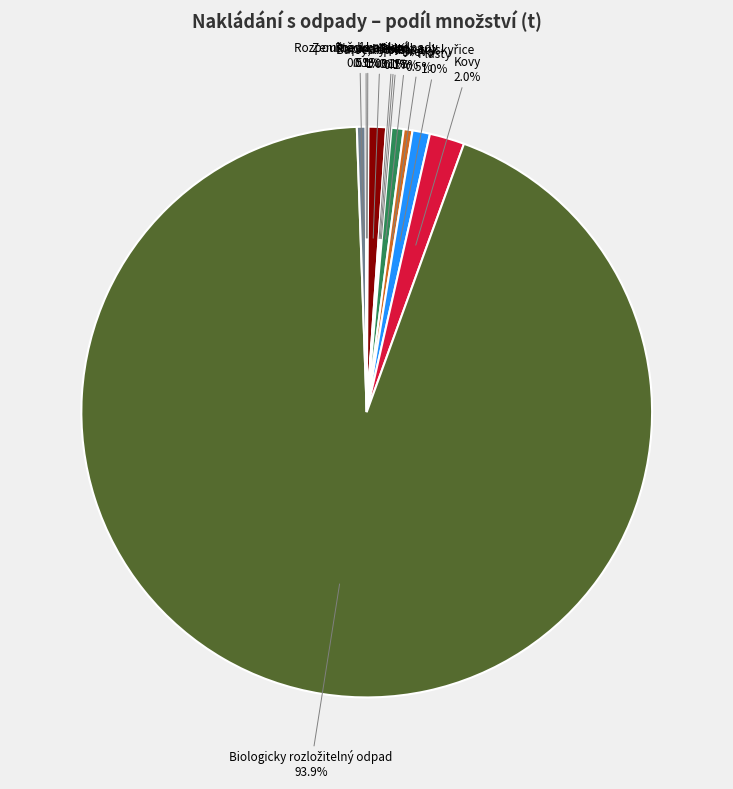

What is the ratio of the value at Kovy to the value at Jedlý olej a tuk?

20.0